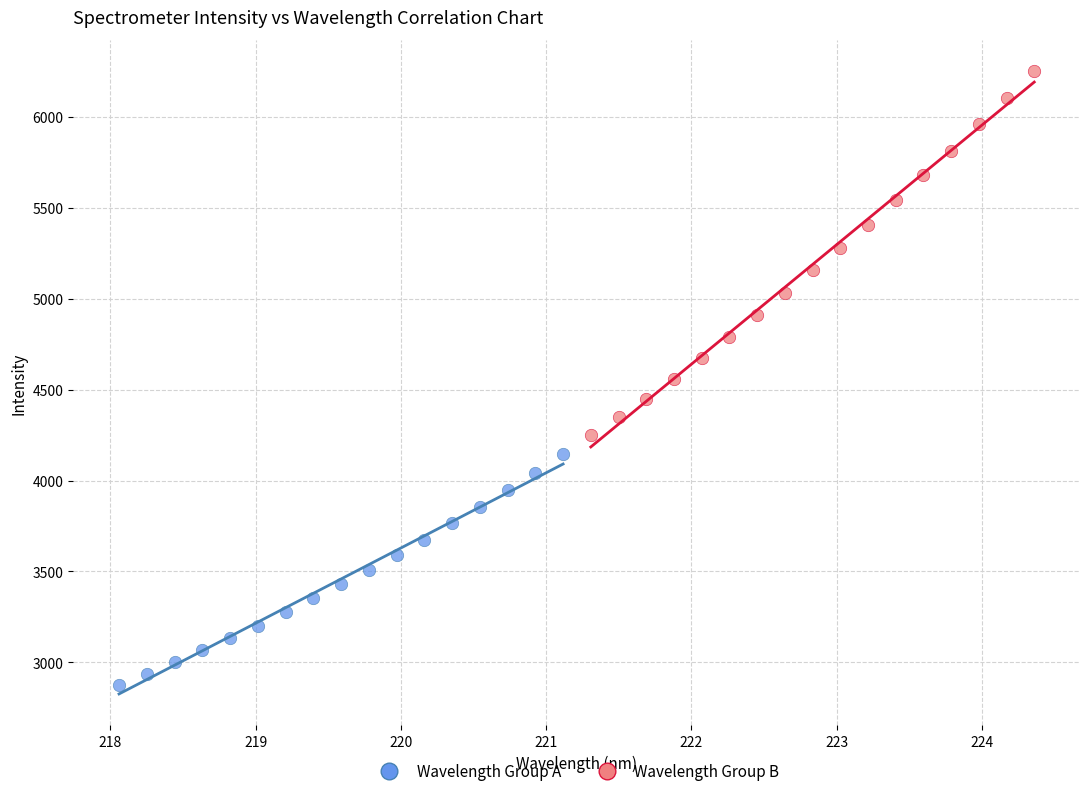

What are all the series names shown in the legend?

Wavelength Group A, Wavelength Group B